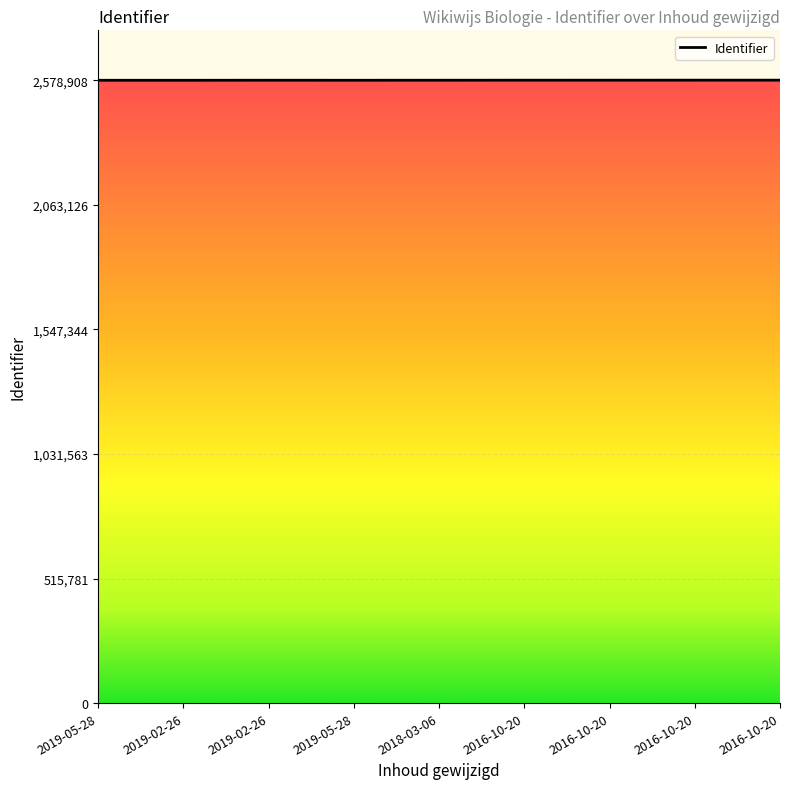

Is it true that the value at 2016-10-20 is 2578775?

True